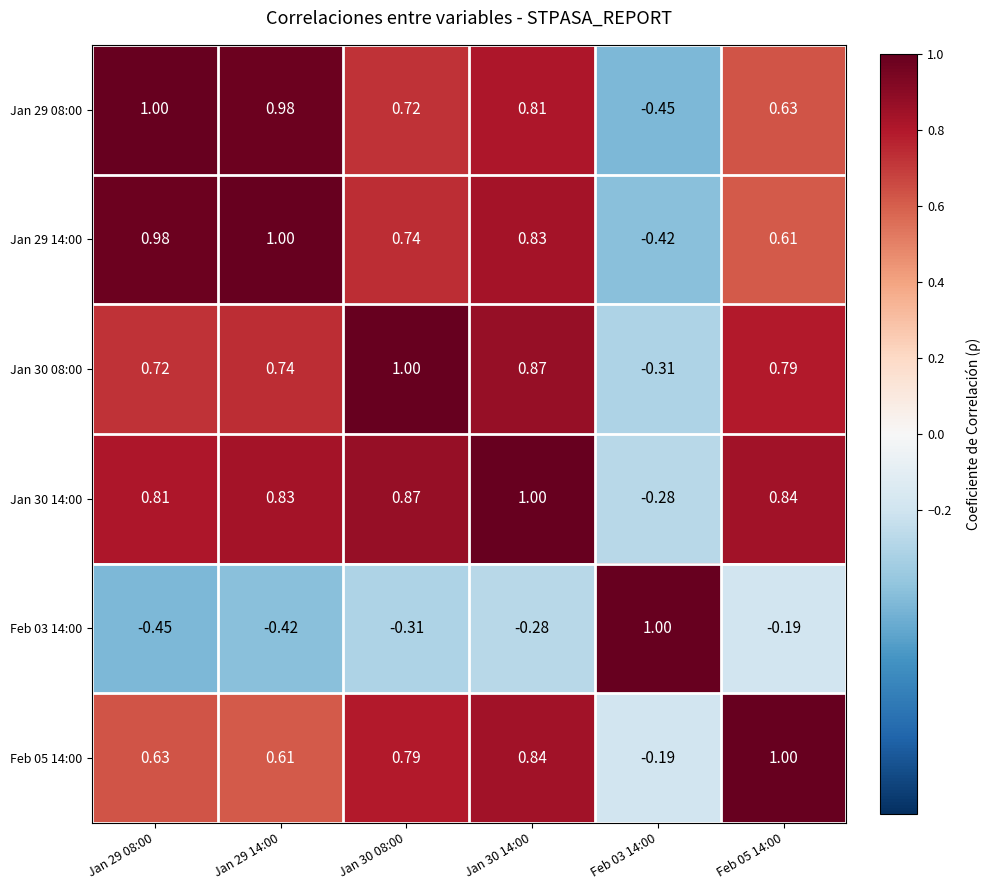

Is the value of Jan 30 14:00 at Feb 05 14:00 greater than the value of Jan 30 08:00 at Jan 30 14:00?

No